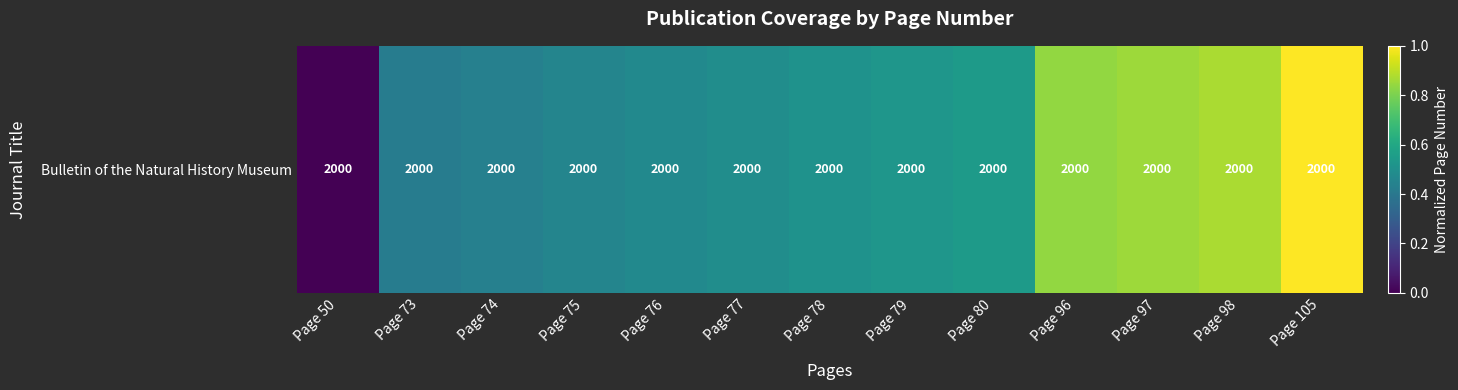

List the labels in order of value, smallest first.

Page 50, Page 73, Page 74, Page 75, Page 76, Page 77, Page 78, Page 79, Page 80, Page 96, Page 97, Page 98, Page 105